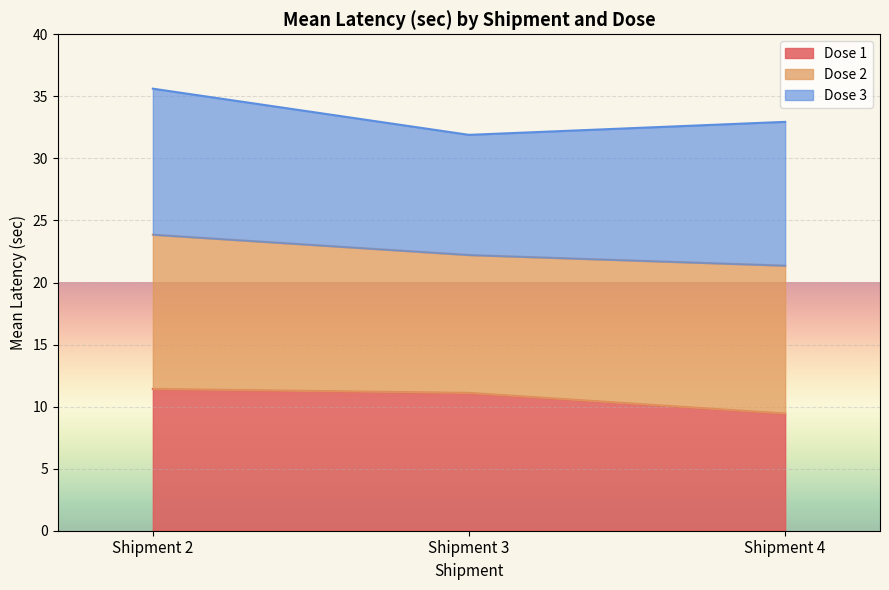

What is the value of the Dose 2 point at the 3rd from the left?

21.4